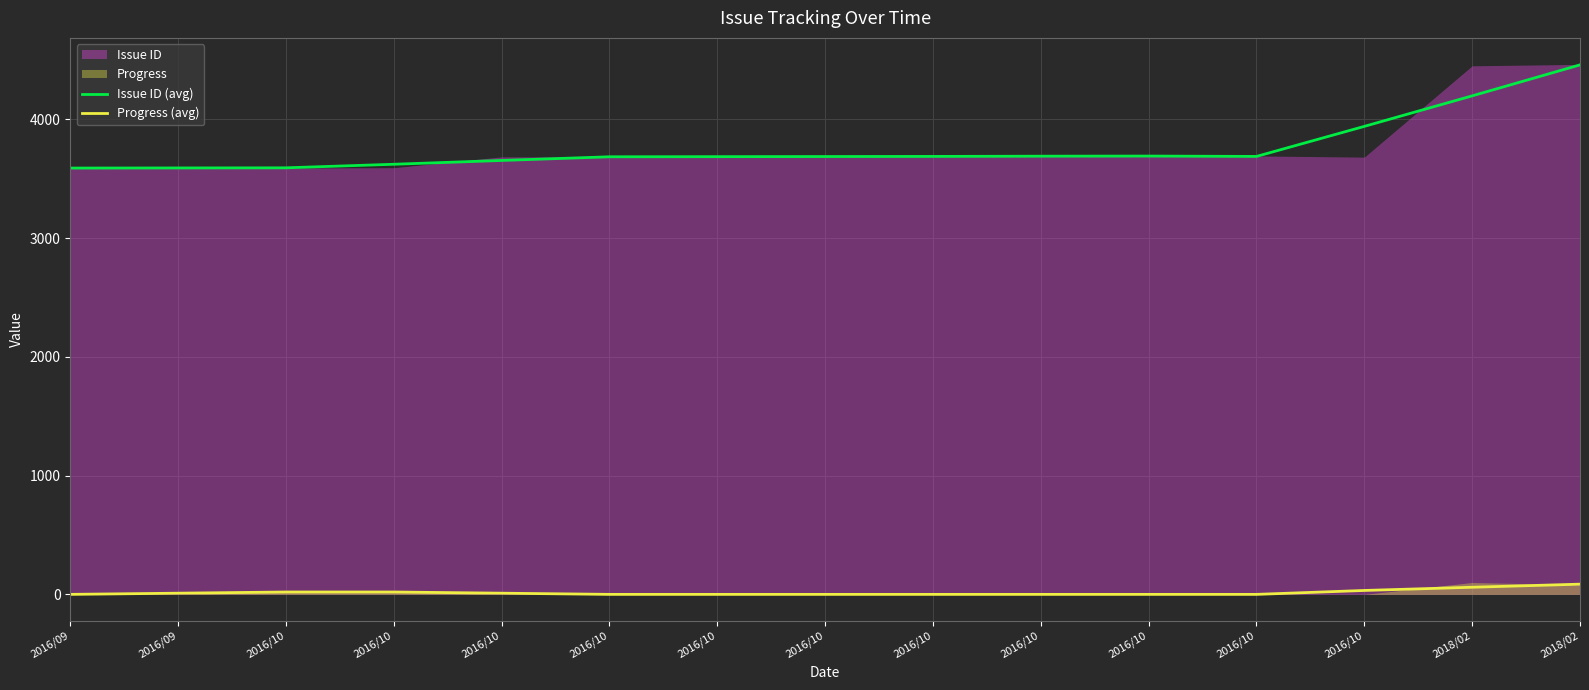

True or false: Issue ID (avg) and Progress (avg) intersect in this chart.

False